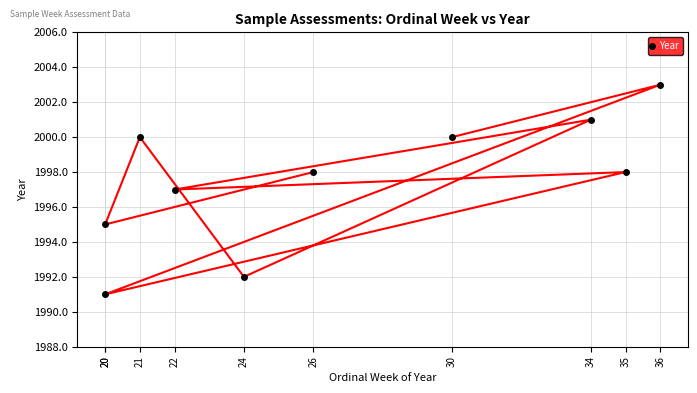

Which has a higher value, 24 or 34?

34